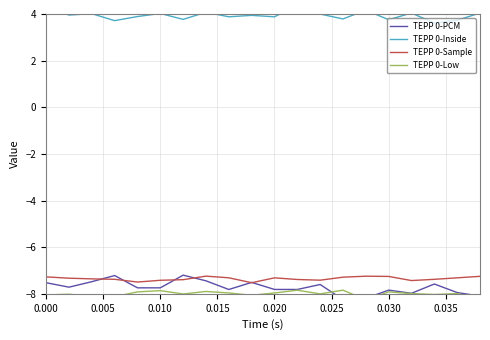

How many lines are shown in the chart?

4